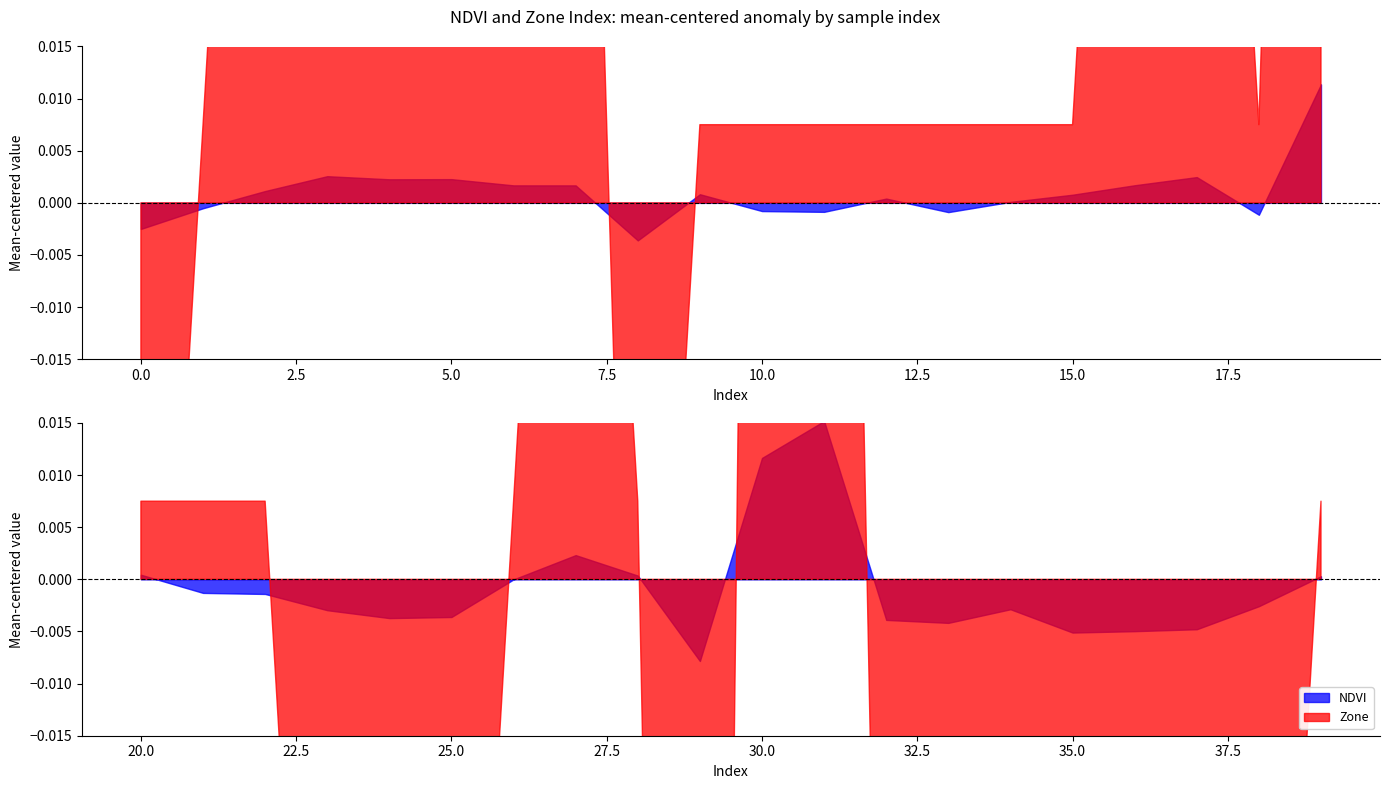

How many distinct data groups are displayed?

2